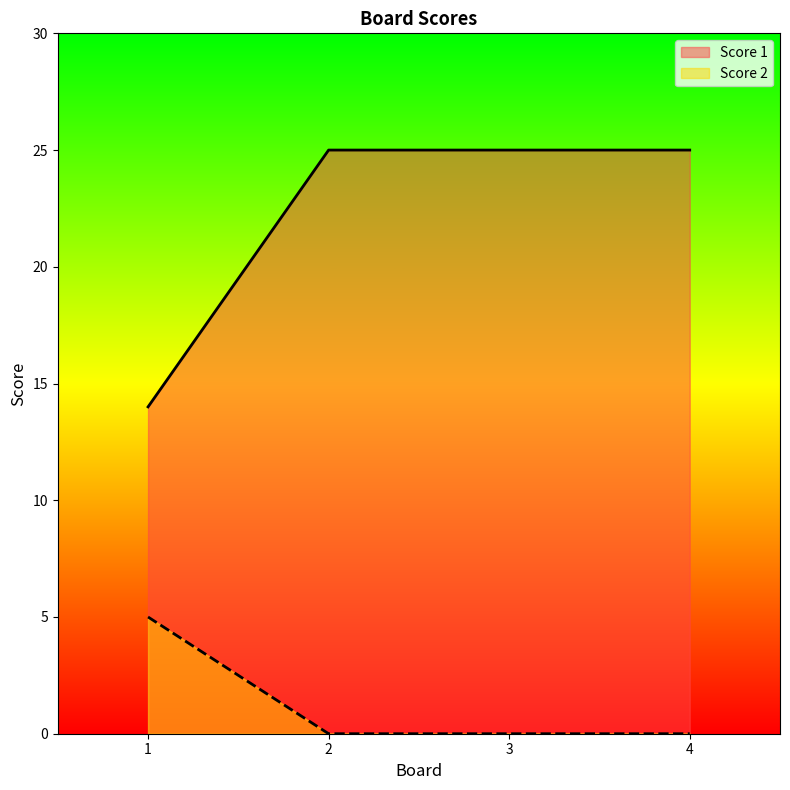

At which category is the sum across all series the highest?

2